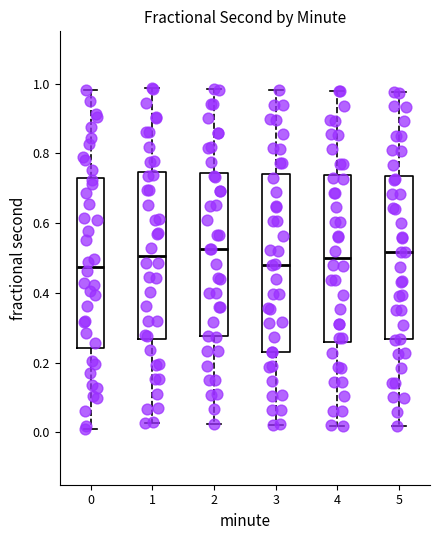

Reading left to right, transcribe this box plot: for each box, give where its median line is, the range the box spans, and where its two whiskers end, as read against the y-axis. The values are not printed on the chart, so give them approximately, as read against the axis.

0: median 0.48, box 0.24 to 0.74, whiskers 0.00 to 0.98
1: median 0.50, box 0.26 to 0.74, whiskers 0.02 to 0.98
2: median 0.52, box 0.28 to 0.74, whiskers 0.02 to 0.98
3: median 0.48, box 0.24 to 0.74, whiskers 0.02 to 0.98
4: median 0.50, box 0.26 to 0.74, whiskers 0.02 to 0.98
5: median 0.52, box 0.26 to 0.74, whiskers 0.02 to 0.98